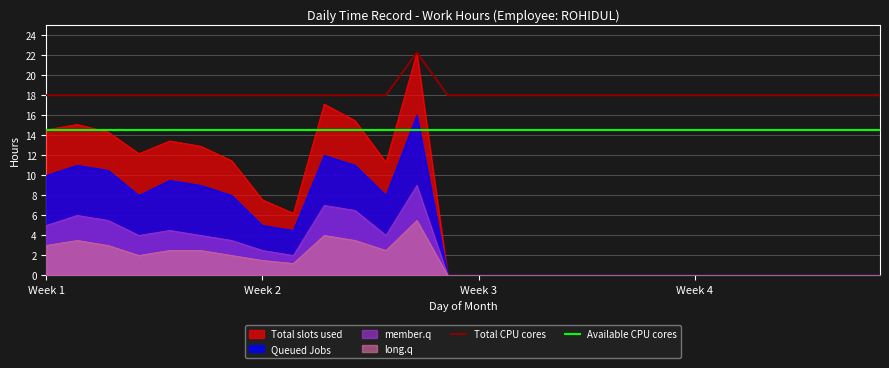

What is the minimum value shown in the chart?

0.0